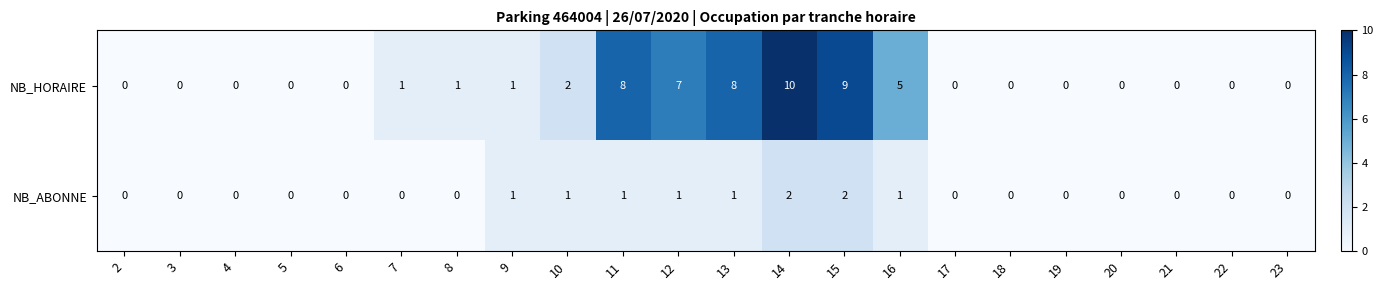

The value of NB_HORAIRE at 7 is 0. True or false?

False